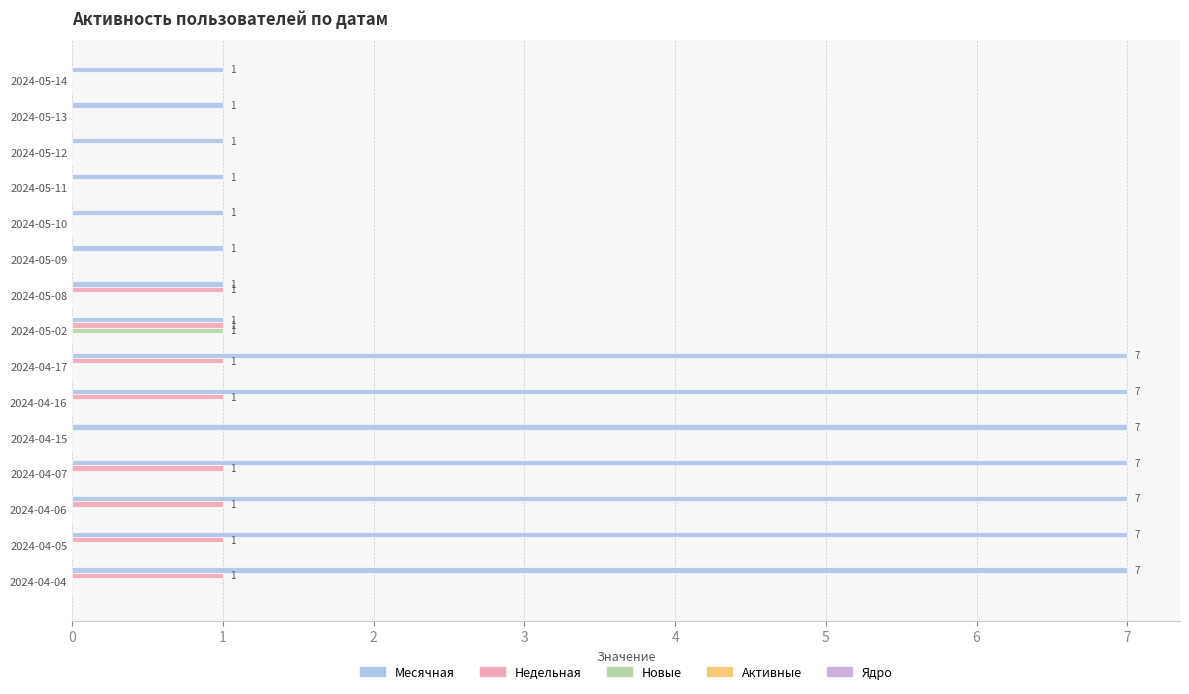

Rank the series by their maximum value, from highest to lowest.

Месячная, Недельная, Новые, Активные, Ядро